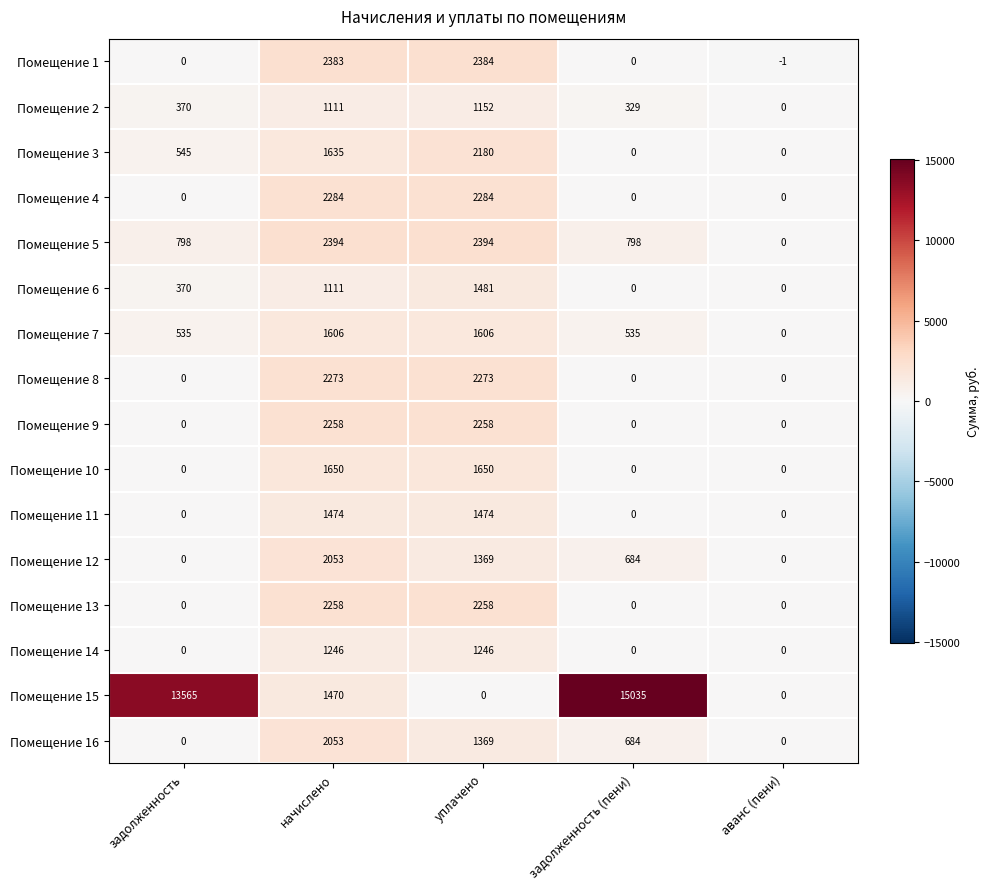

What is the spread (max minus min) of values at начислено?

1283